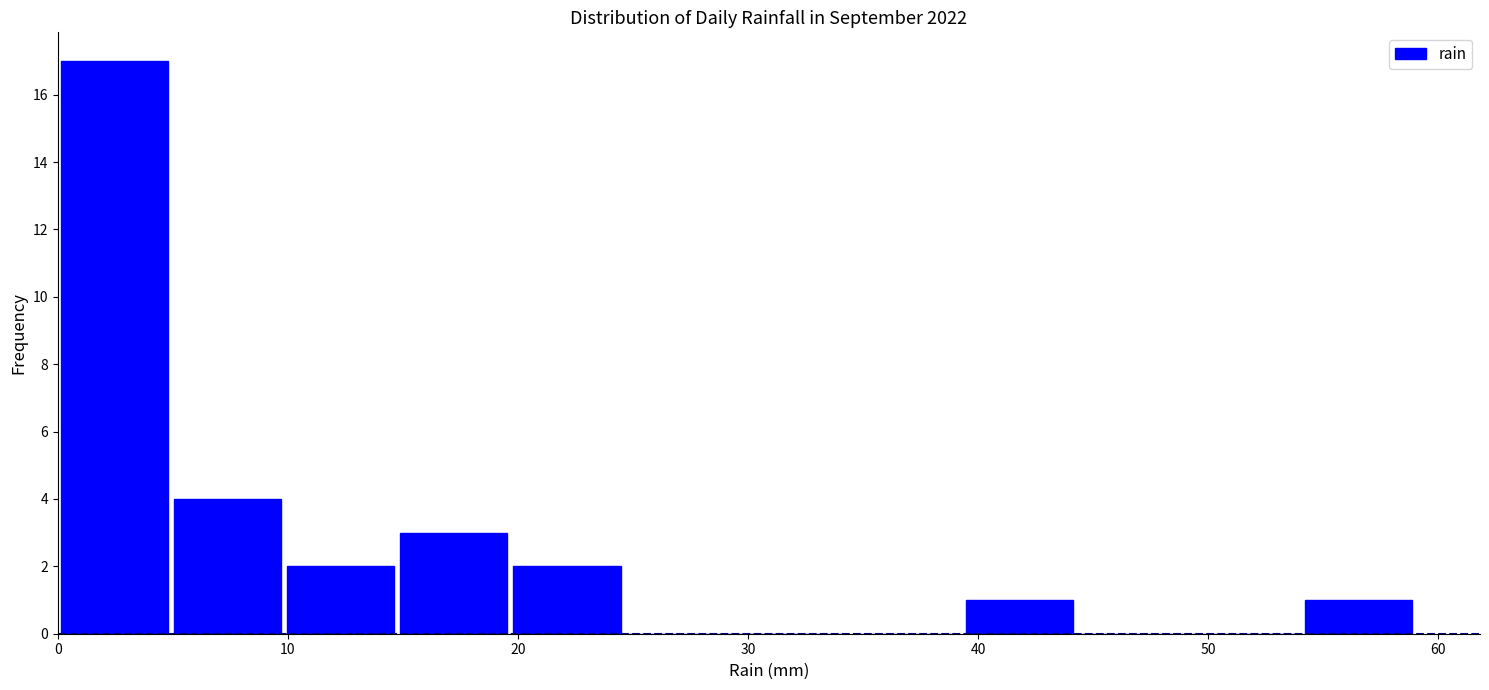

What is the height of the bar covering 10 to 15 on the x-axis? Neither the bar edges nor the heights are printed on the chart, so give them approximately, as read against the axes.

2